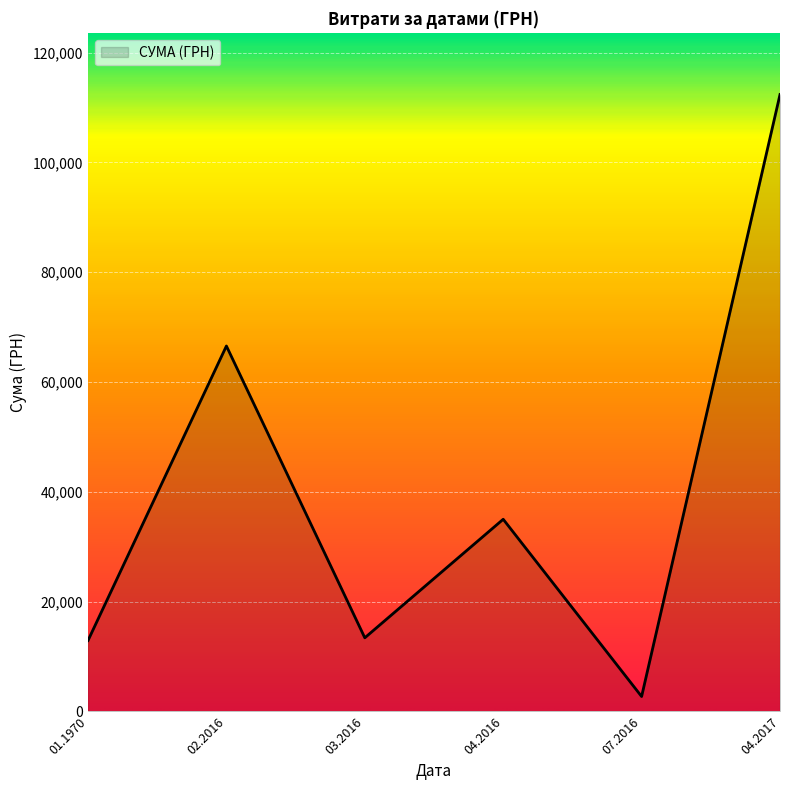

The value at 03.2016 is 2933.3. True or false?

False